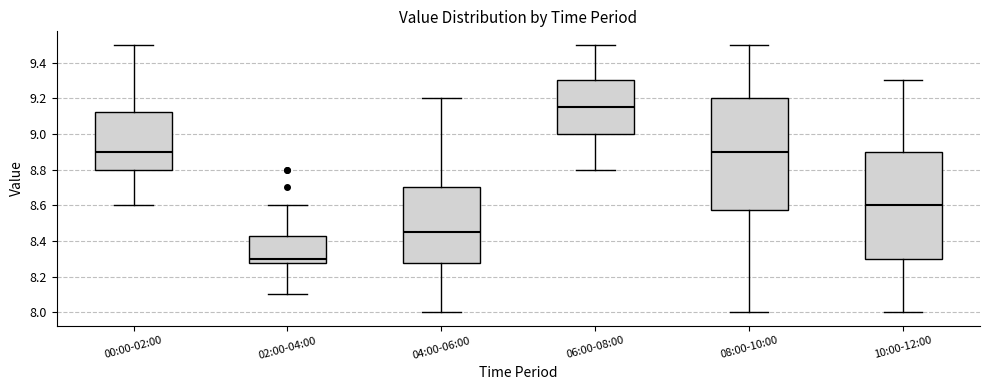

Where is the lower edge of the box for 10:00-12:00 on the y-axis? The values are not printed on the chart, so give them approximately, as read against the axis.

8.30